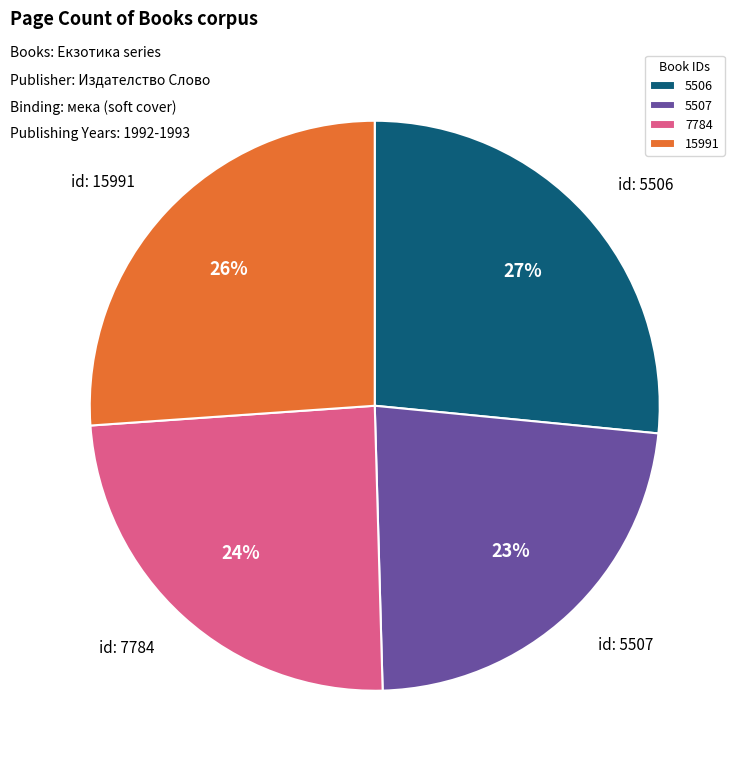

To the nearest percent, what is the difference between the largest and smallest slice percentages?

4%